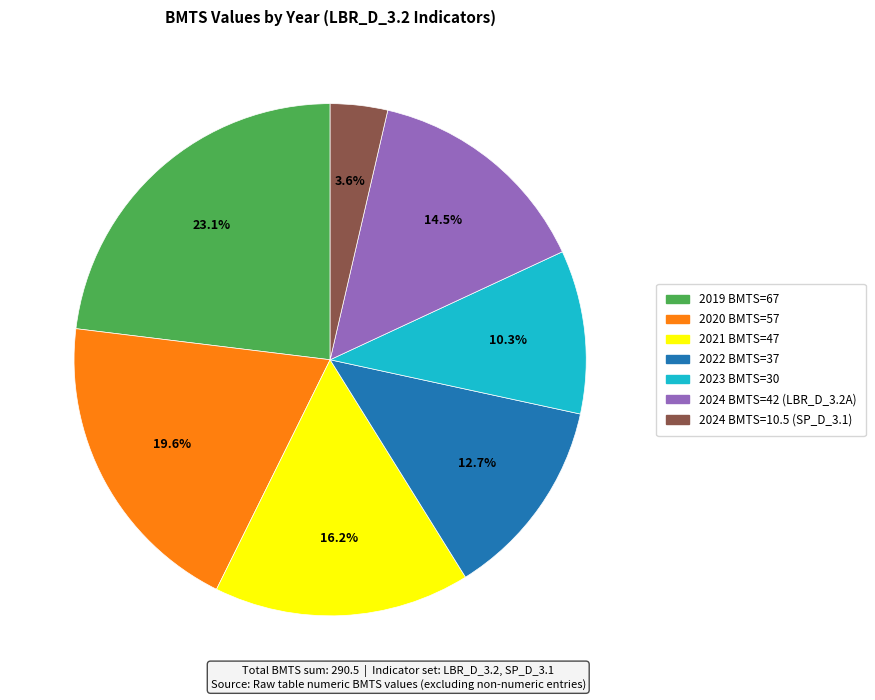

Combined, what portion of the pie is 2024 BMTS=42 (LBR_D_3.2A) and 2024 BMTS=10.5 (SP_D_3.1)?

18.1%